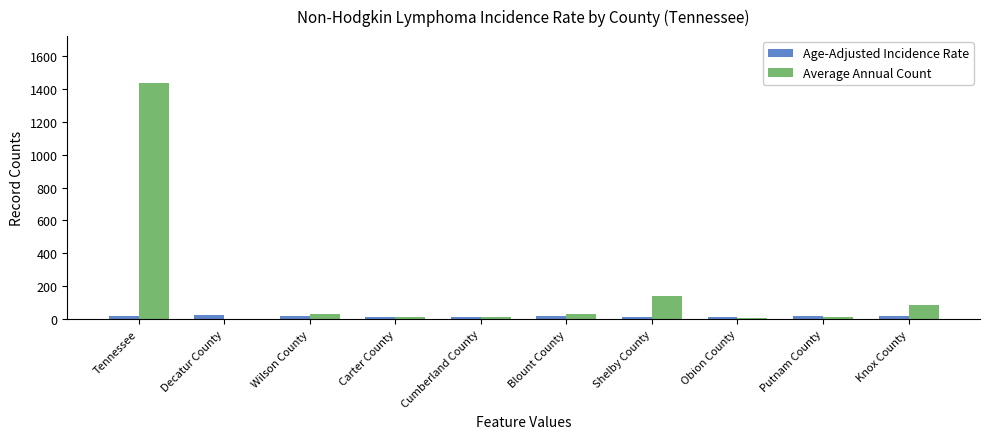

Which label corresponds to the largest value in the chart?

Tennessee